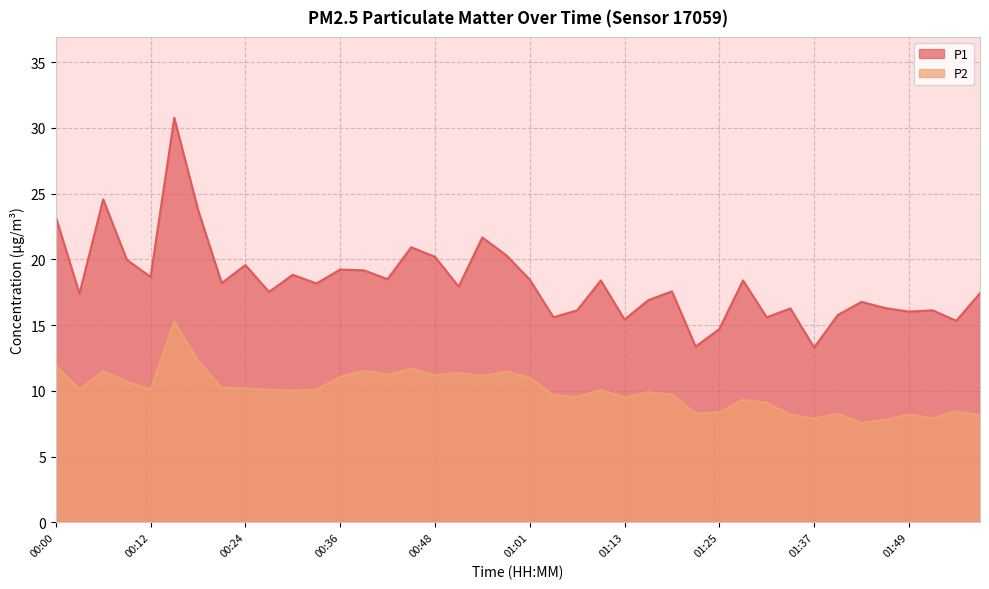

Does the chart display data point markers on the line(s)?

No